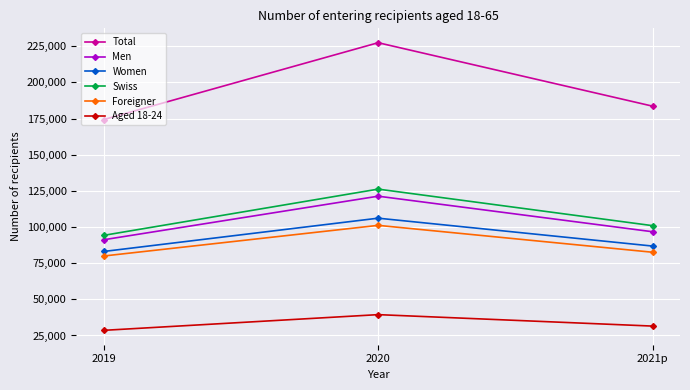

Rank the categories by Swiss value from lowest to highest.

2019, 2021p, 2020